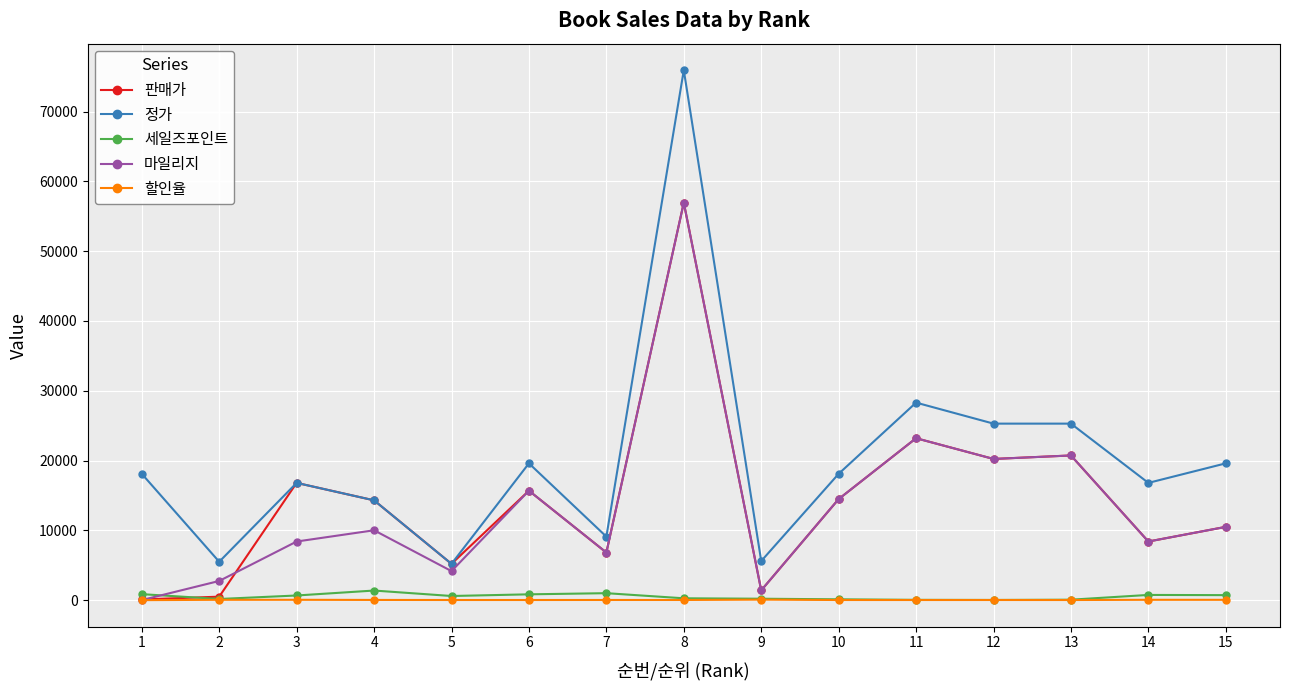

Where is the first local maximum for 정가?

3